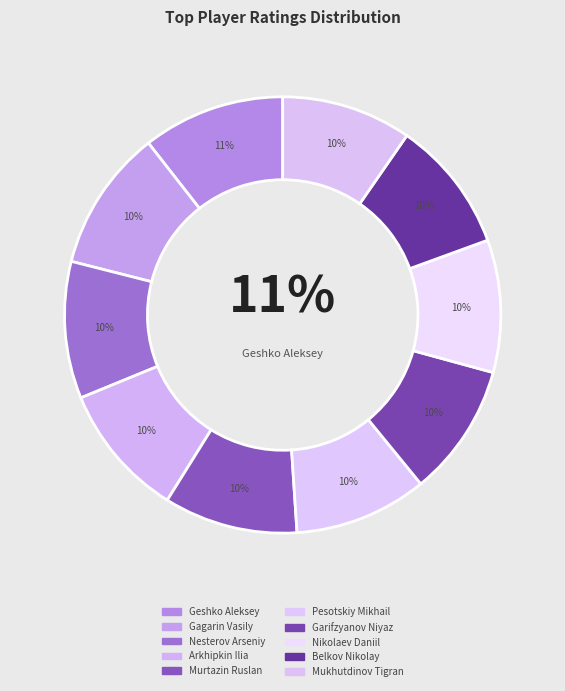

Count the number of slices in the pie.

10